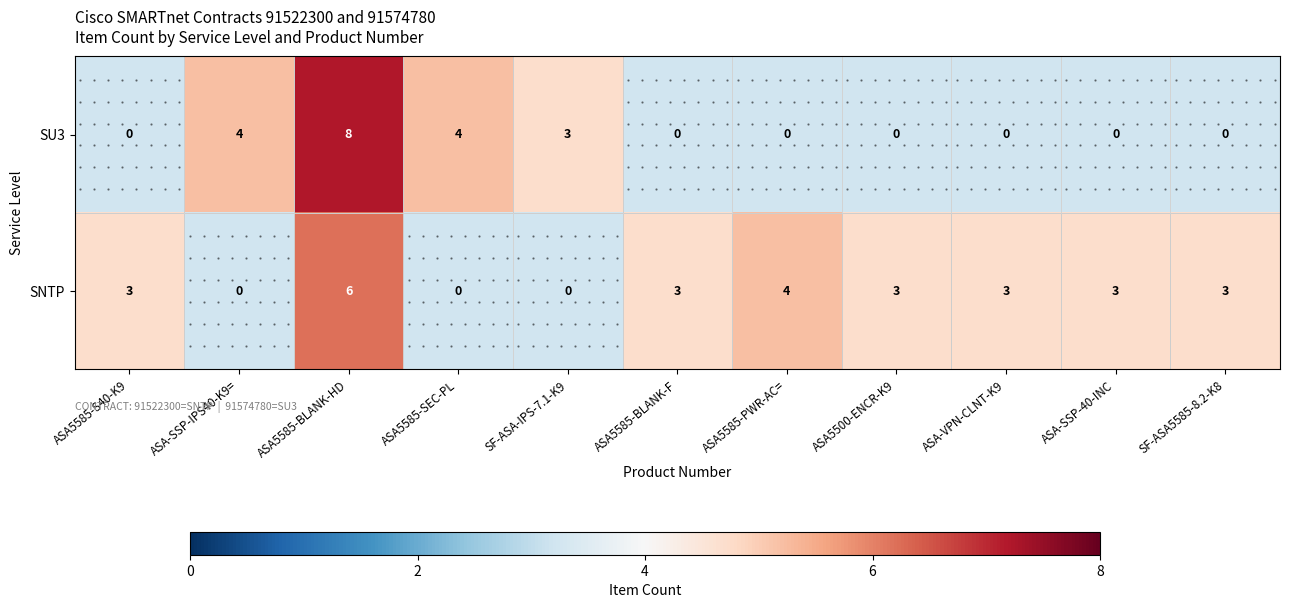

Read the SNTP value at ASA5585-BLANK-HD.

6